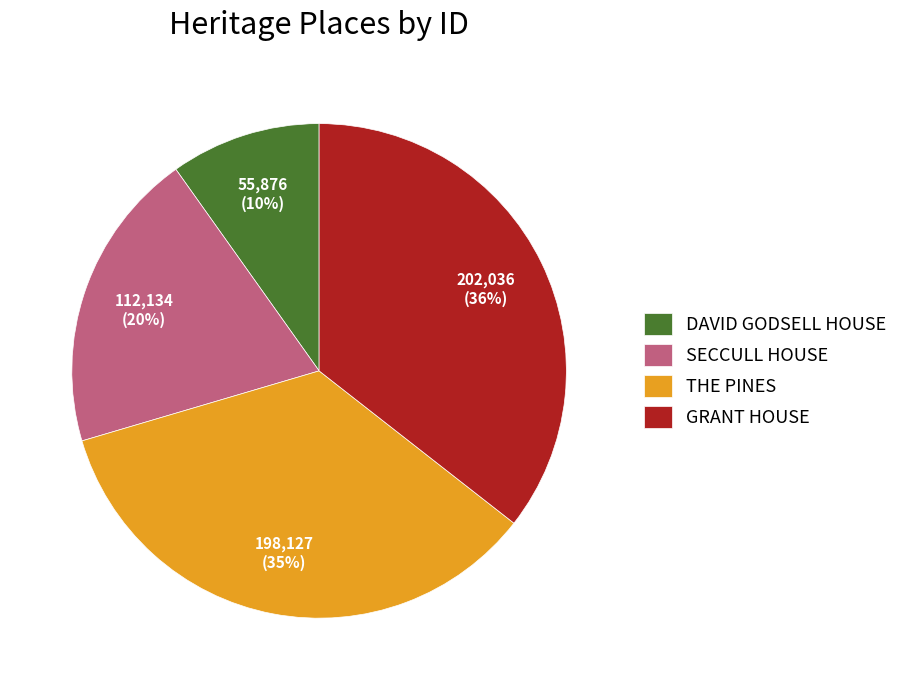

Is it true that THE PINES is 35% of the pie?

True